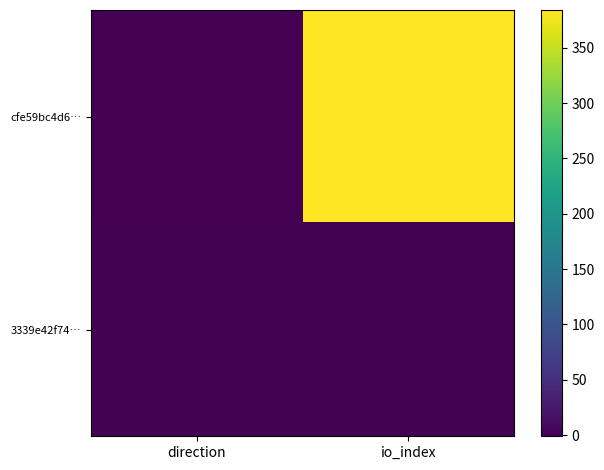

Reading left to right, list all the values displayed in this chart.

cfe59bc4d6…: direction=-1	io_index=384
3339e42f74…: direction=1	io_index=2